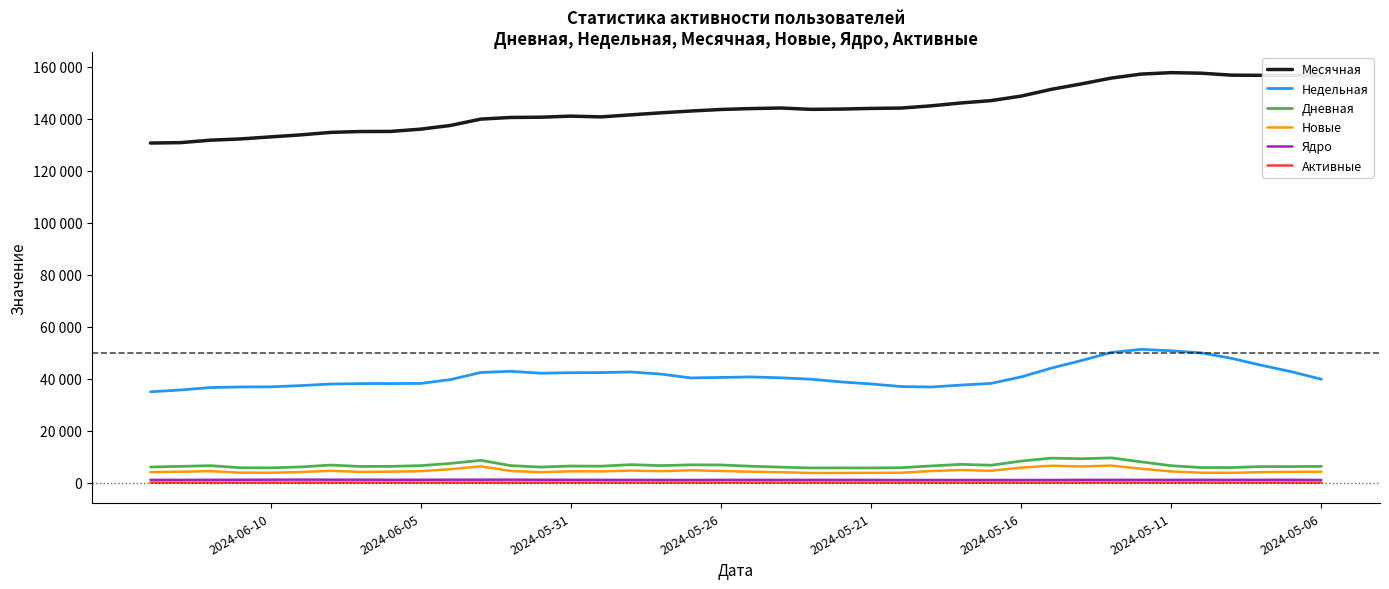

True or false: Ядро and Новые intersect in this chart.

False